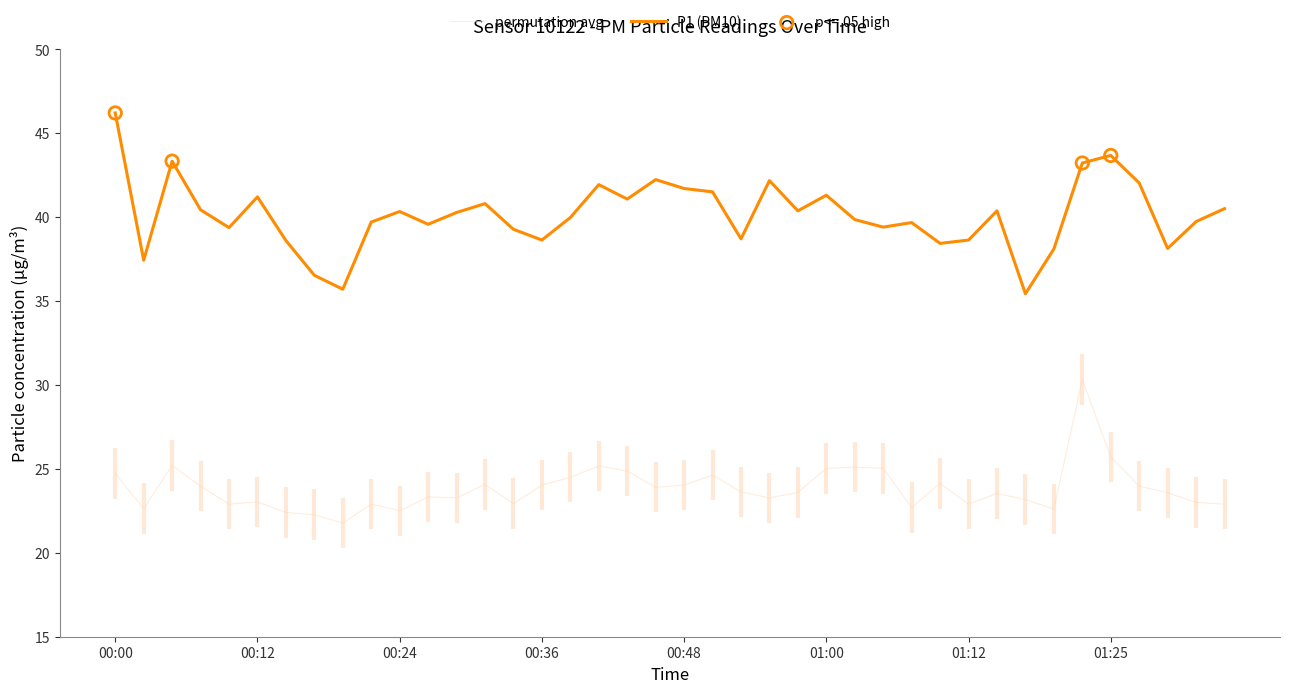

What is the minimum value shown in the chart?

21.8